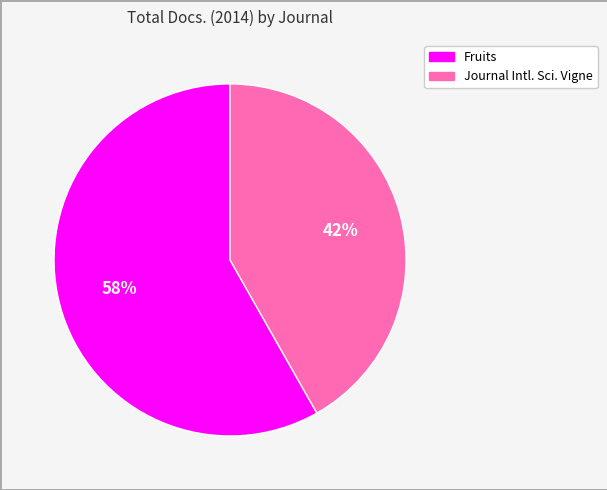

Does any single category account for the majority?

Yes